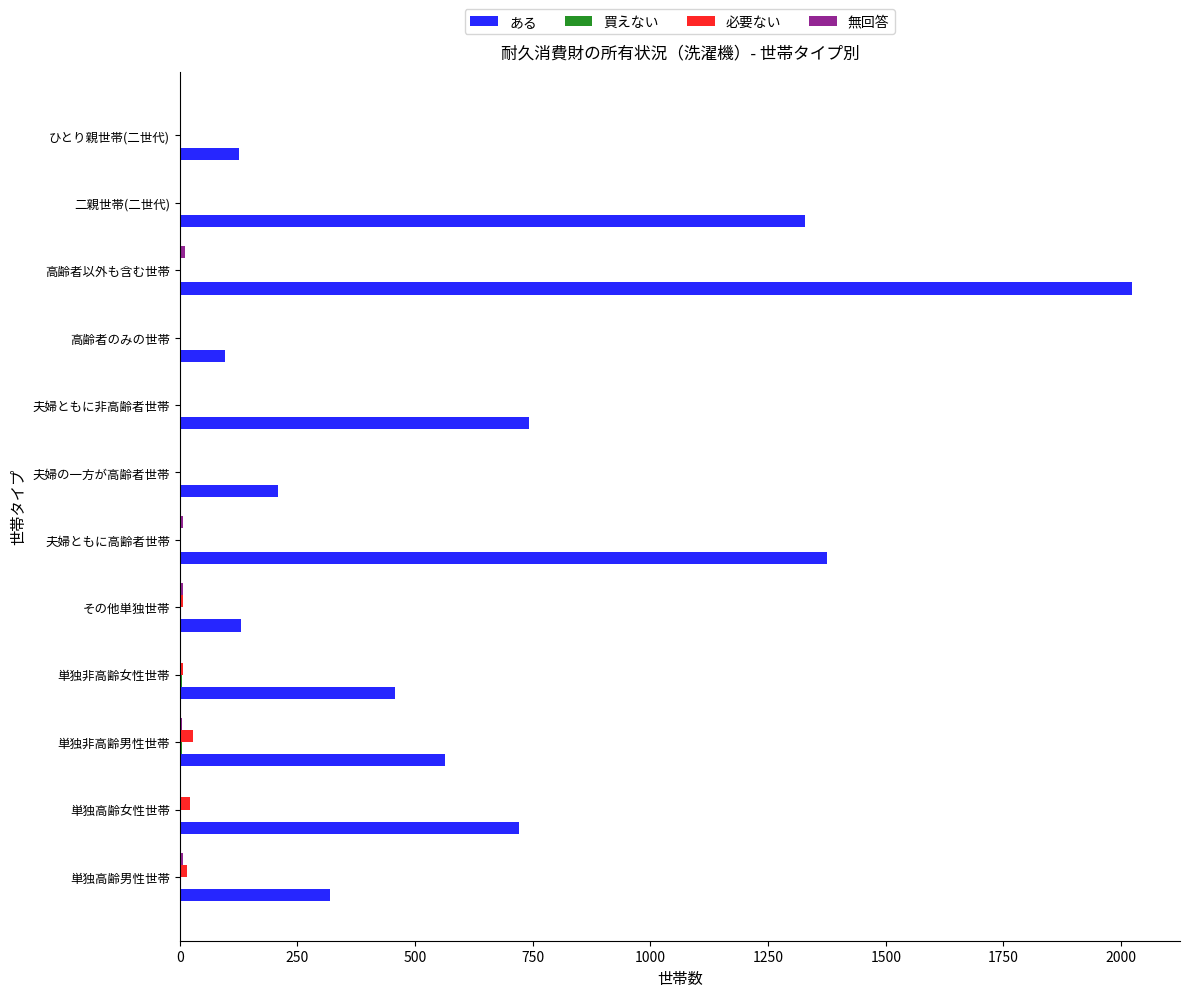

Which label corresponds to the largest value in the chart?

高齢者以外も含む世帯